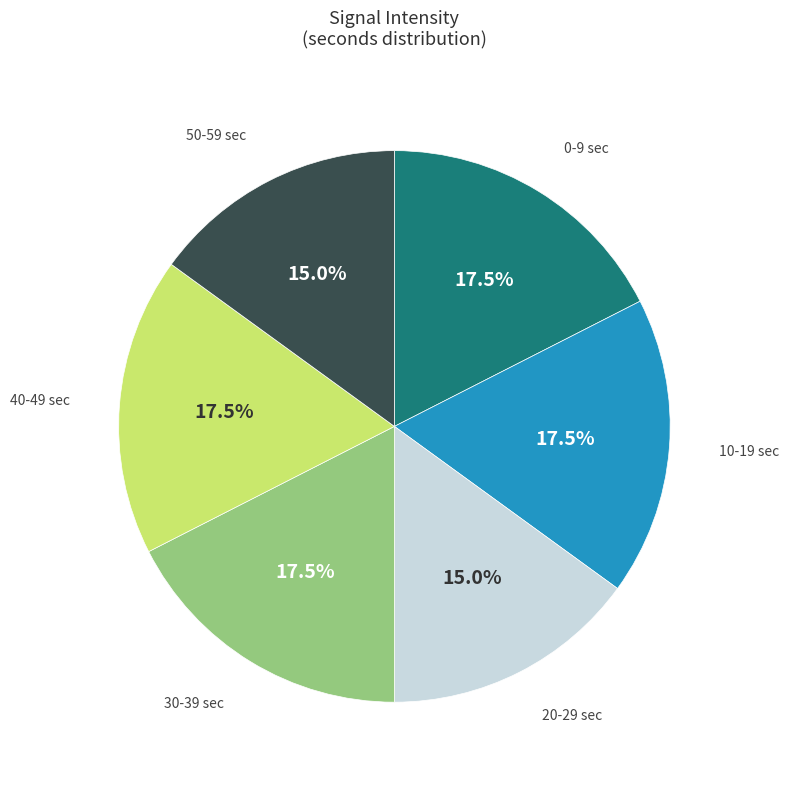

What is the ratio of the value at 40-49 sec to the value at 0-9 sec?

1.0